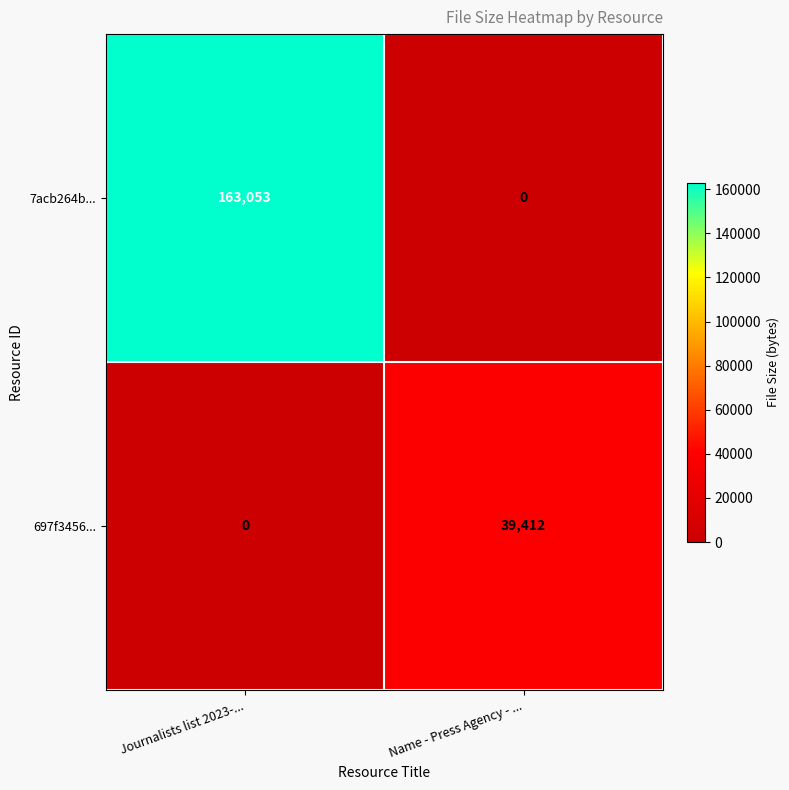

At how many categories does at least one series exceed 12078?

2